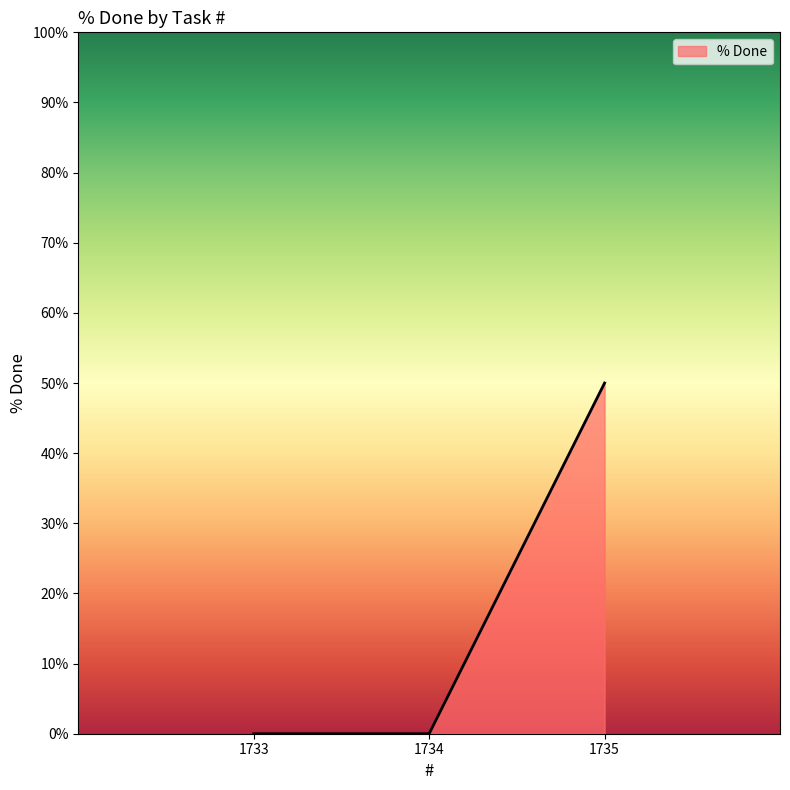

The chart shows a value of -21 at 1733. True or false?

False